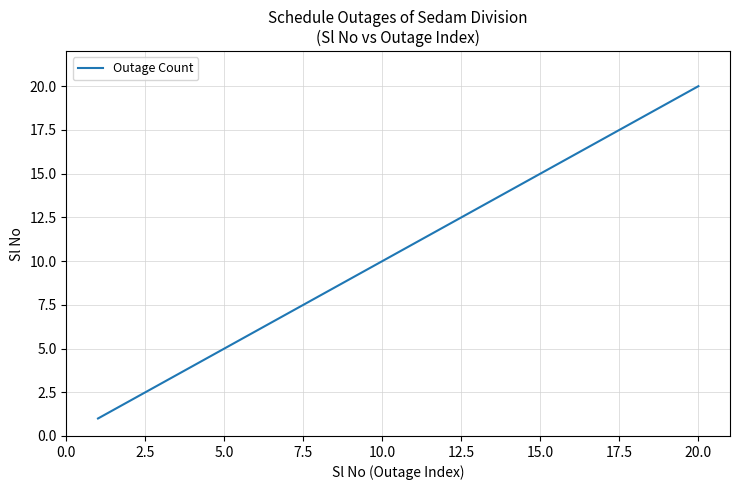

What is the maximum value shown in the chart?

20